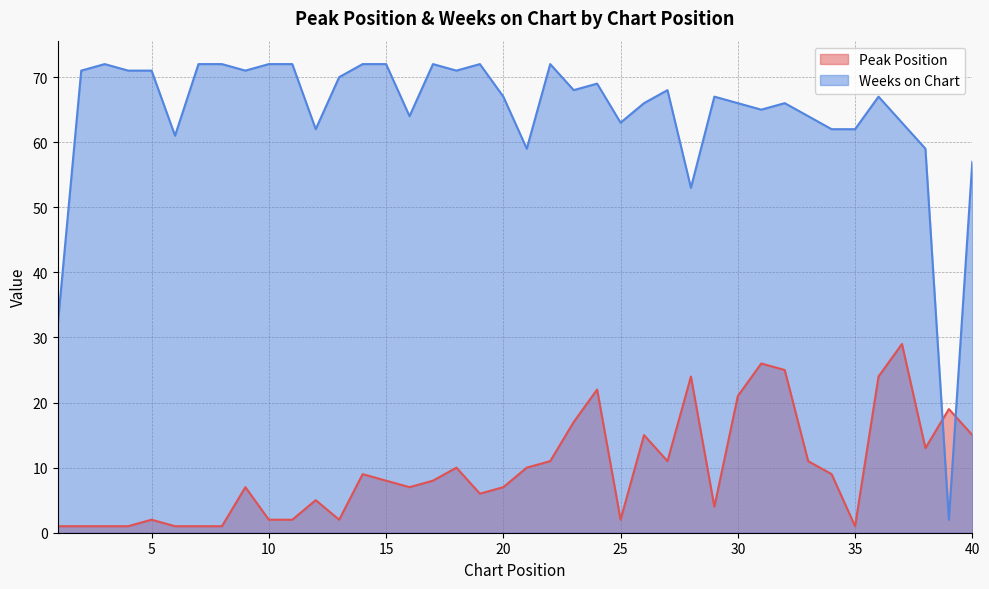

Reading left to right, what are all the values shown in this chart?

Peak Position: 1	1	1	1	2	1	1	1	7	2	2	5	2	9	8	7	8	10	6	7	10	11	17	22	2	15	11	24	4	21	26	25	11	9	1	24	29	13	19	15
Weeks on Chart: 32	71	72	71	71	61	72	72	71	72	72	62	70	72	72	64	72	71	72	67	59	72	68	69	63	66	68	53	67	66	65	66	64	62	62	67	63	59	2	57